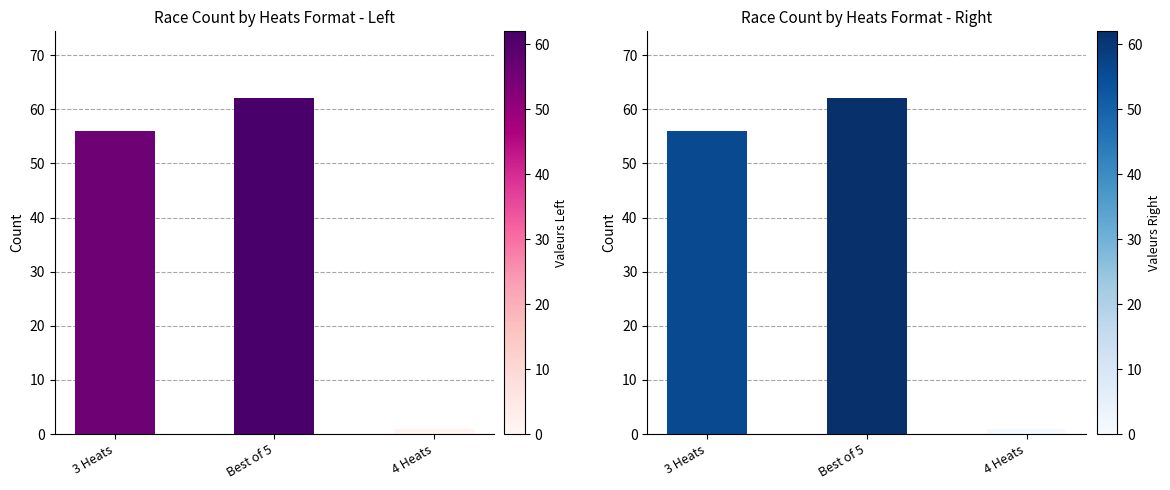

What is the label of the 1st bar from the left?

3 Heats